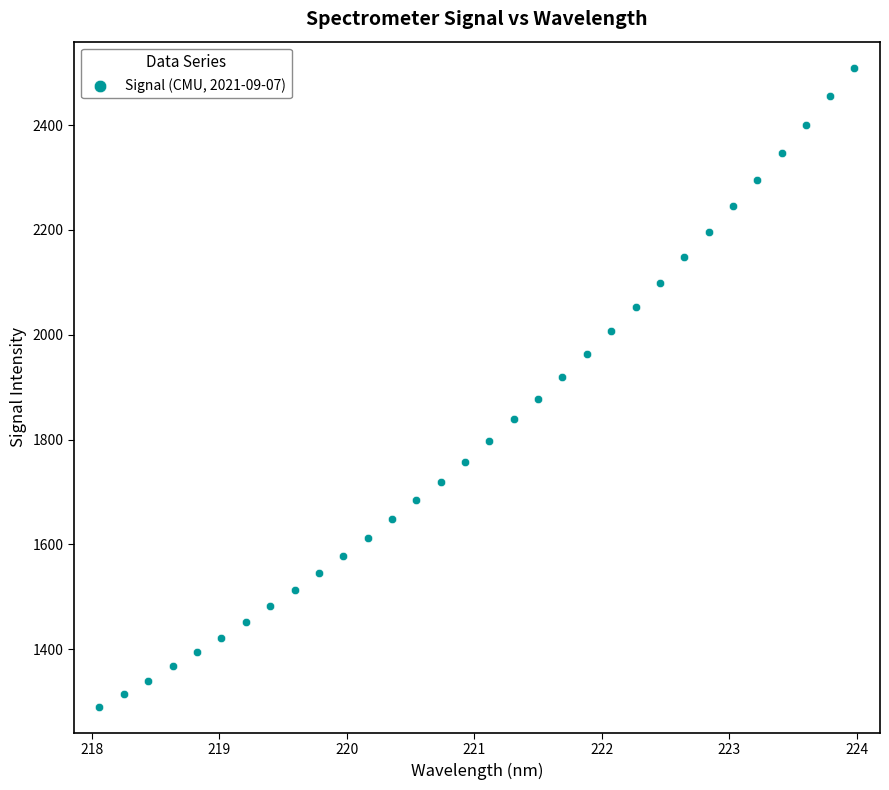

What is the range of X values (max minus min)?

5.9